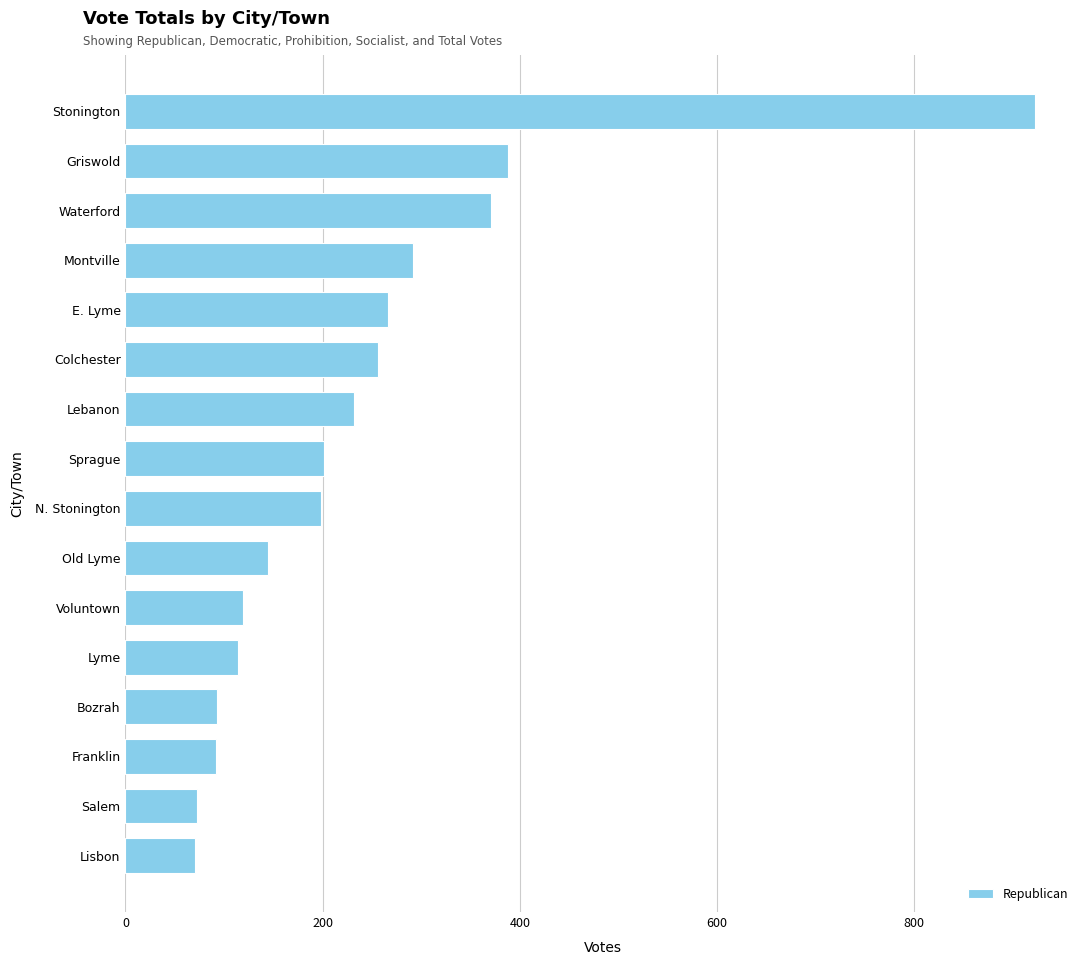

What is the average value?

240